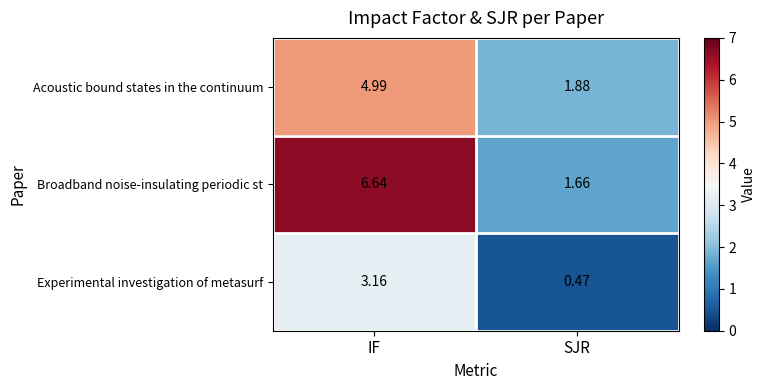

Which series has the widest spread of values?

Broadband noise-insulating periodic st